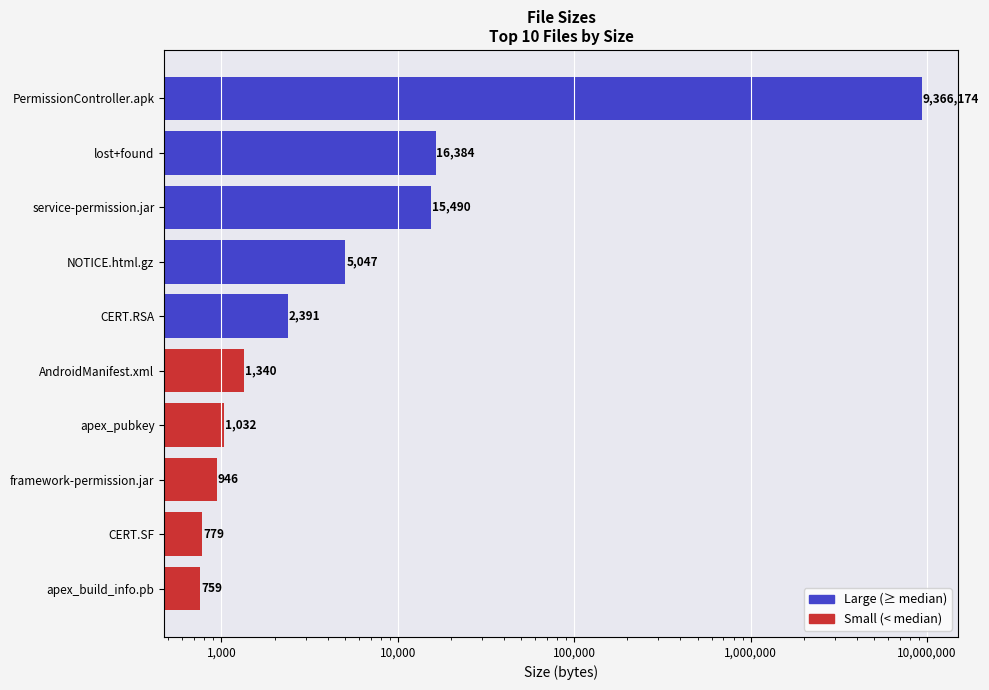

Reading right to left, transcribe all the data shown in this chart.

9366174	16384	15490	5047	2391	1340	1032	946	779	759